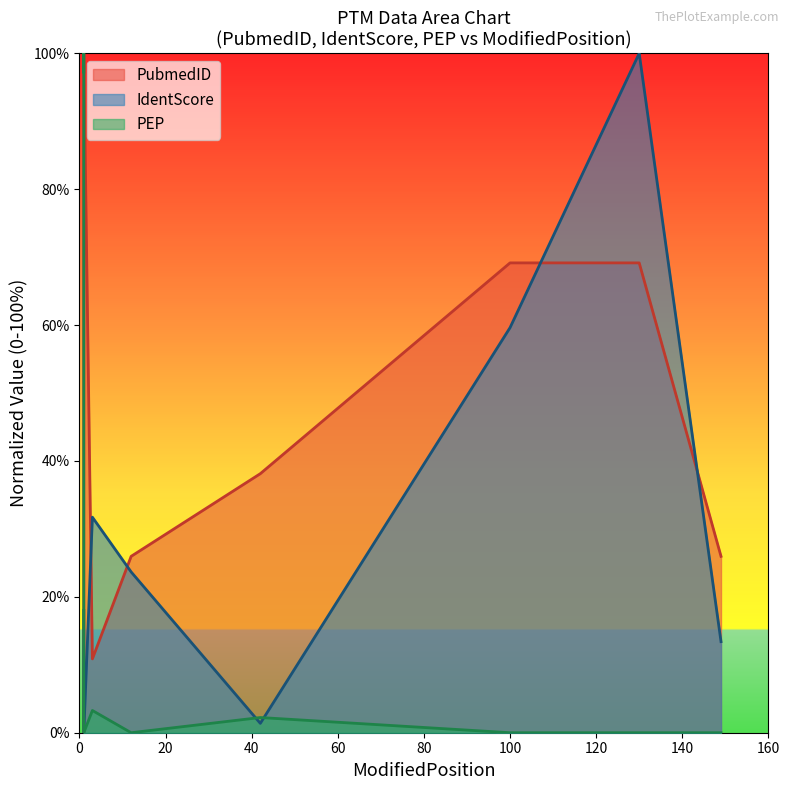

Rank the categories by PEP value from highest to lowest.

1, 1, 3, 42, 100, 130, 1, 12, 149